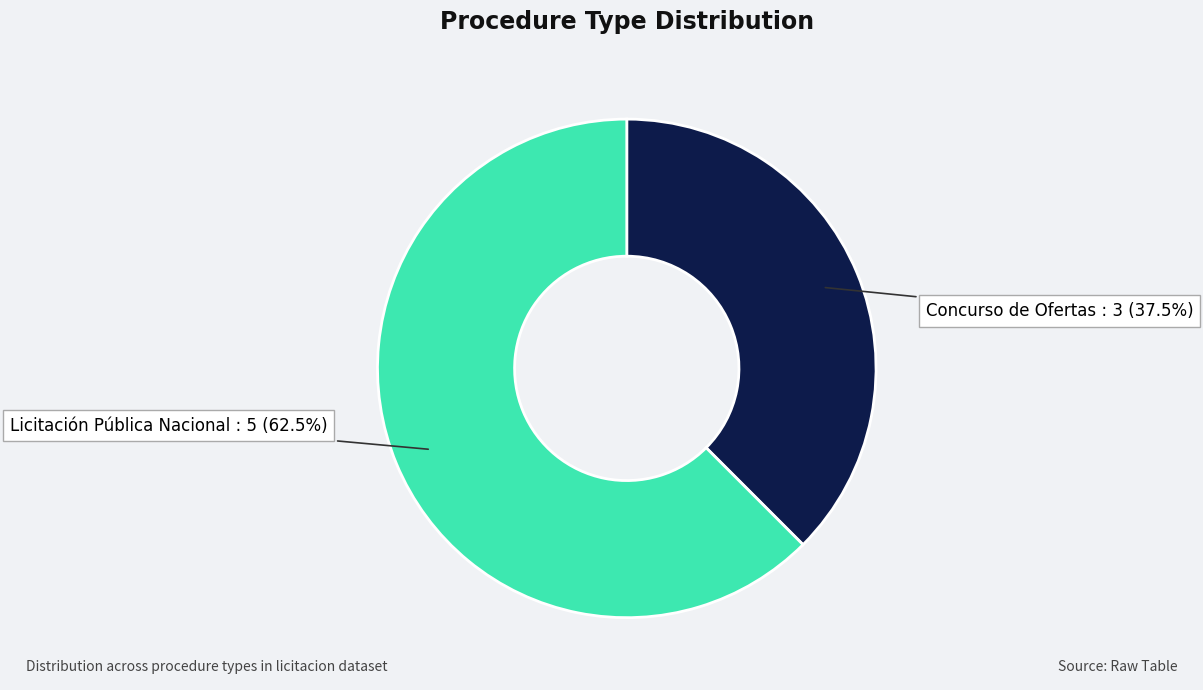

Is there a majority slice in this chart?

Yes